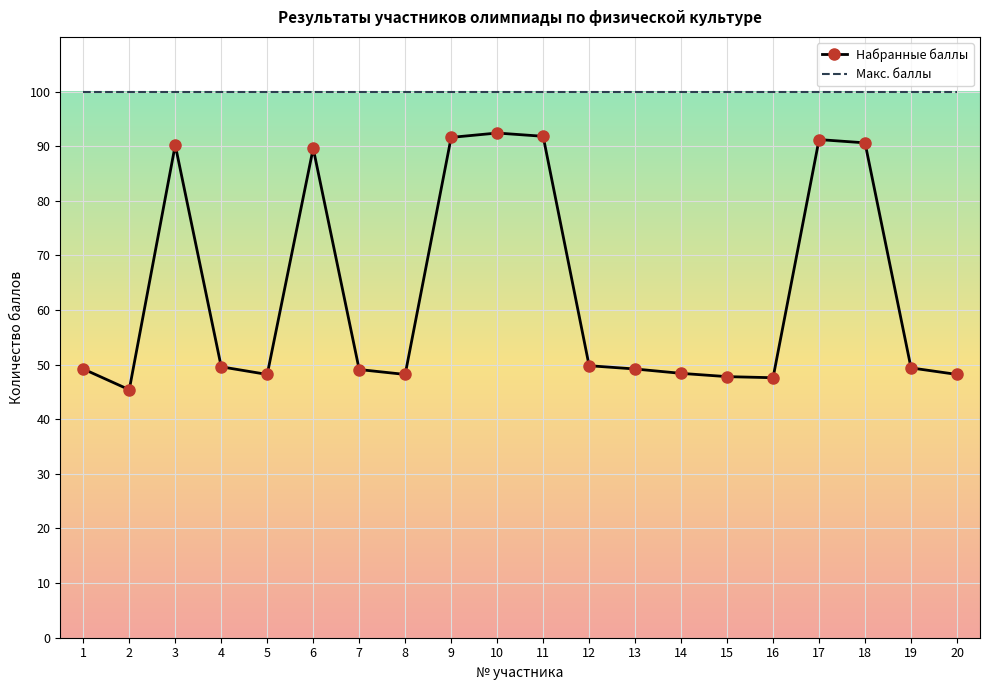

True or false: Набранные баллы and Макс. баллы cross at least once.

False